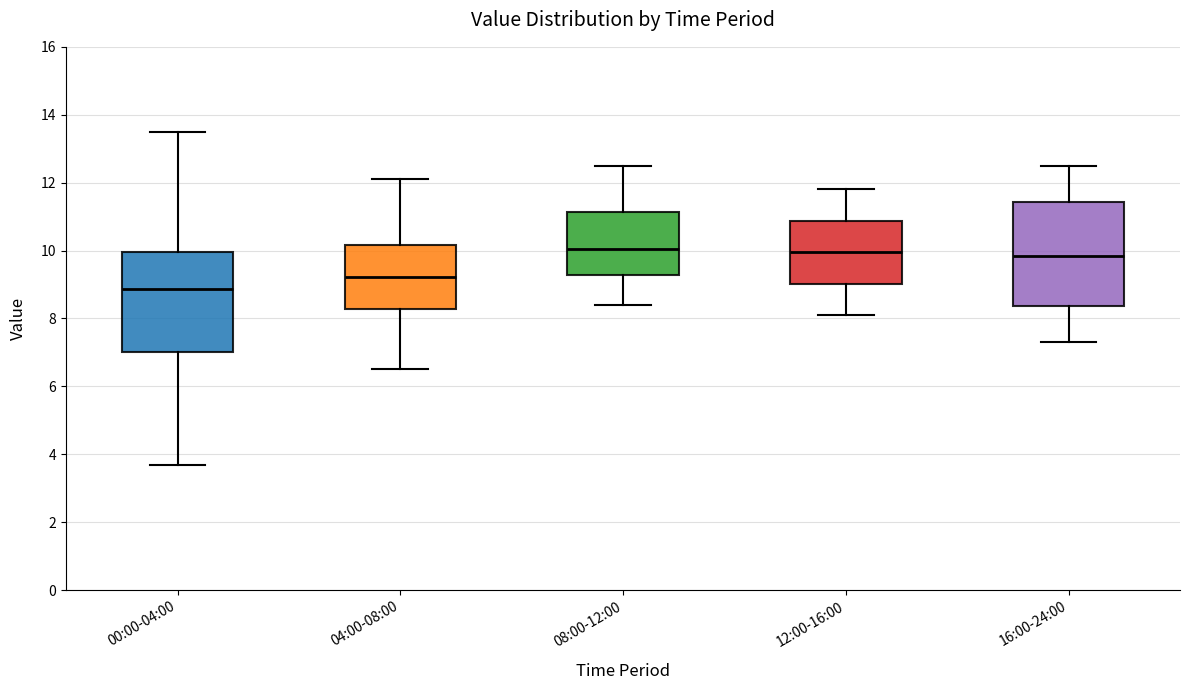

Reading left to right, read every box against the y-axis: the position of its median line, the range the box covers, and the ends of its whiskers. The values are not printed on the chart, so give them approximately, as read against the axis.

00:00-04:00: median 8.8, box 7.0 to 10.0, whiskers 3.6 to 13.6
04:00-08:00: median 9.2, box 8.2 to 10.2, whiskers 6.6 to 12.2
08:00-12:00: median 10.0, box 9.2 to 11.2, whiskers 8.4 to 12.6
12:00-16:00: median 10.0, box 9.0 to 10.8, whiskers 8.2 to 11.8
16:00-24:00: median 9.8, box 8.4 to 11.4, whiskers 7.4 to 12.6